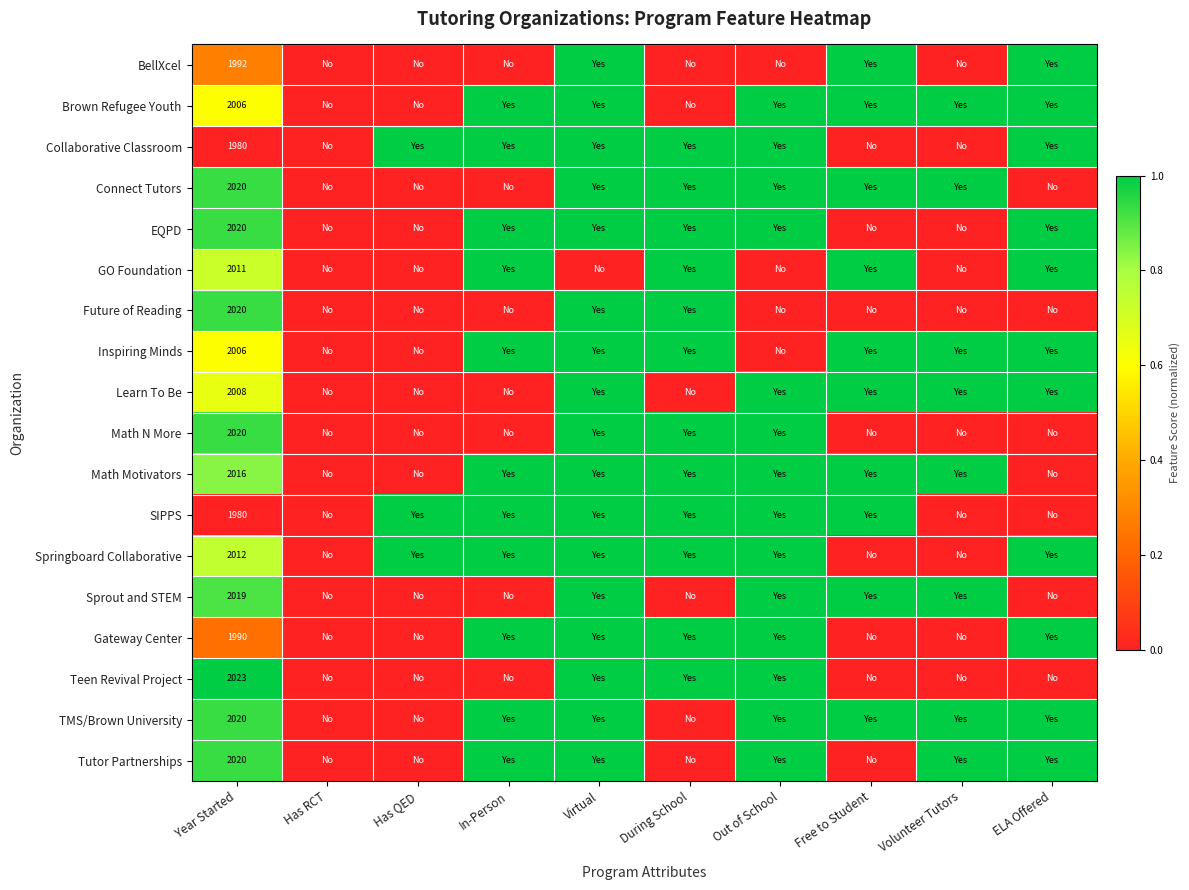

How many data points does each series have?

10